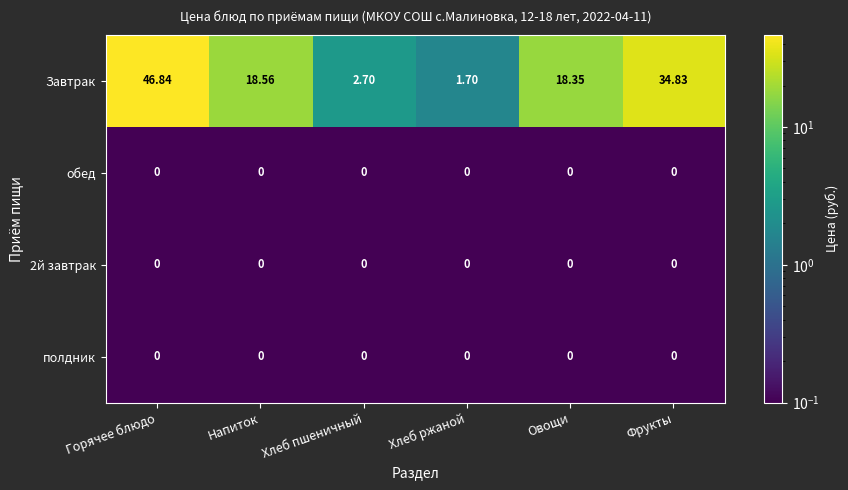

How many data points does each series have?

6